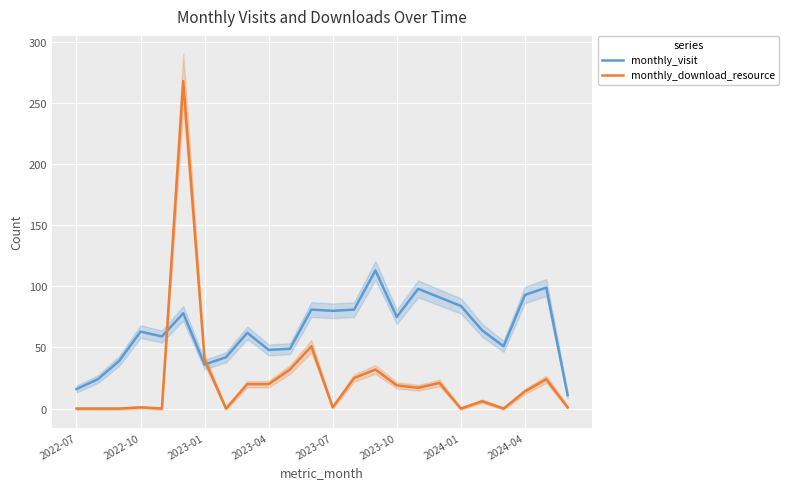

Which label corresponds to the smallest value in the chart?

2022-07